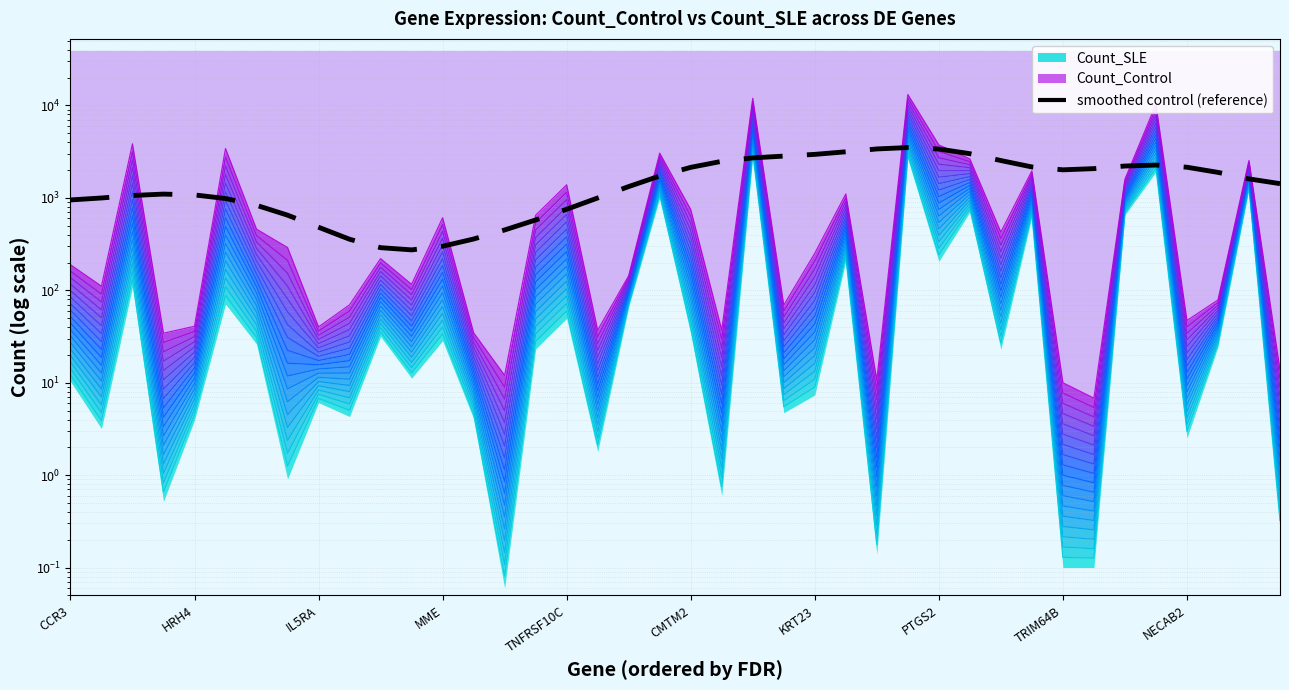

What is the change in value from IL5RA to 19?

+664.3